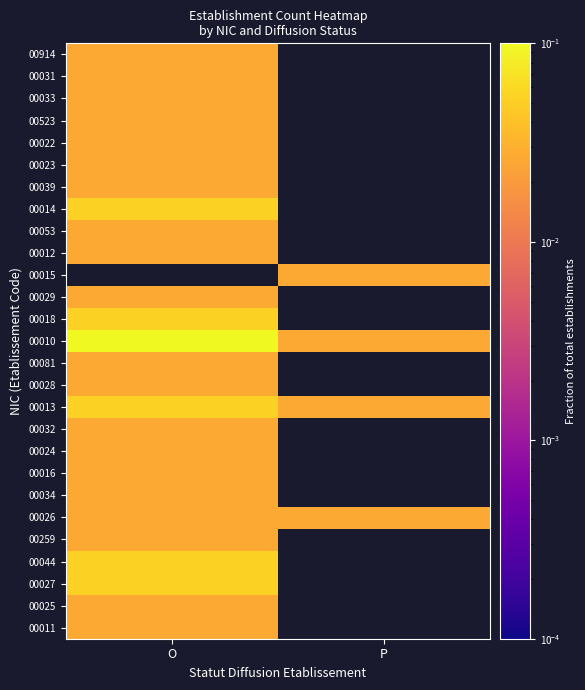

List the series in order of their peak value, highest first.

00010, 00027, 00044, 00013, 00018, 00026, 00016, 00032, 00028, 00081, 00029, 00015, 00014, 00011, 00025, 00259, 00034, 00024, 00012, 00053, 00039, 00023, 00022, 00523, 00033, 00031, 00914